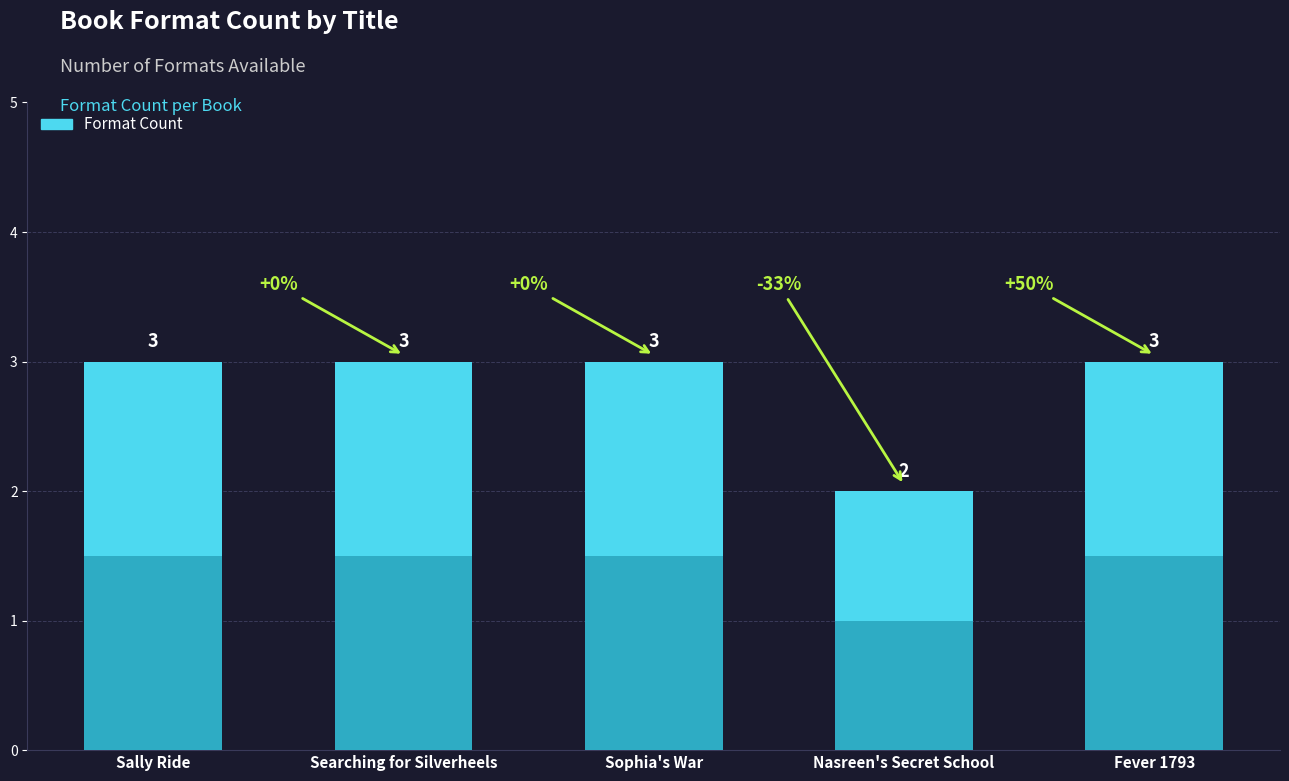

Reading left to right, transcribe all the data shown in this chart.

Sally Ride=3	Searching for Silverheels=3	Sophia's War=3	Nasreen's Secret School=2	Fever 1793=3